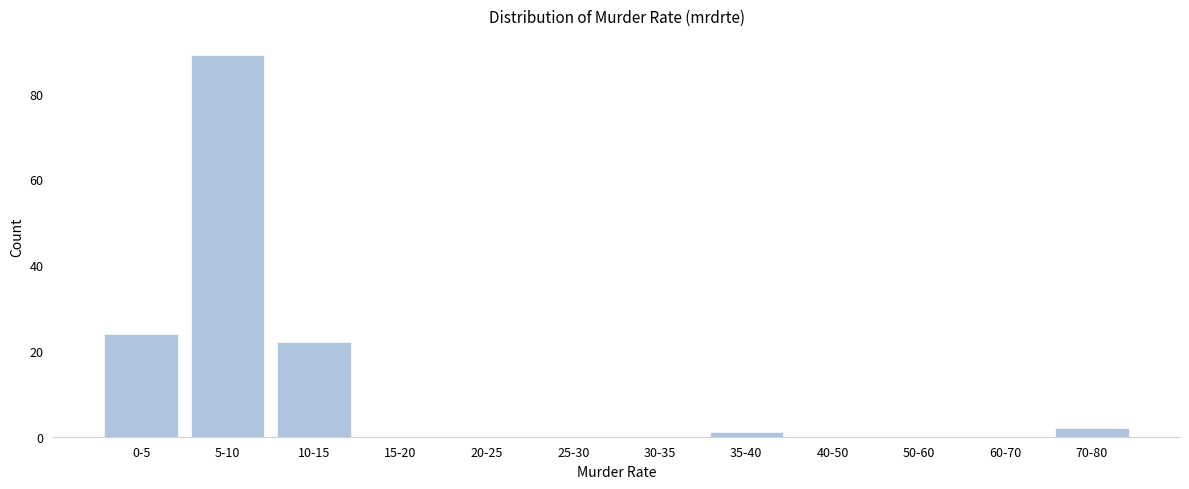

Reading left to right, list all the values displayed in this chart.

0-5=24	5-10=89	10-15=22	15-20=0	20-25=0	25-30=0	30-35=0	35-40=1	40-50=0	50-60=0	60-70=0	70-80=2